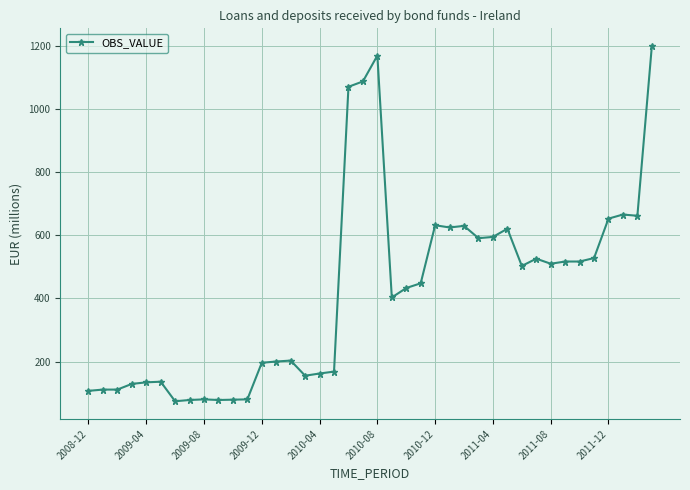

Does the chart have visible grid lines?

Yes